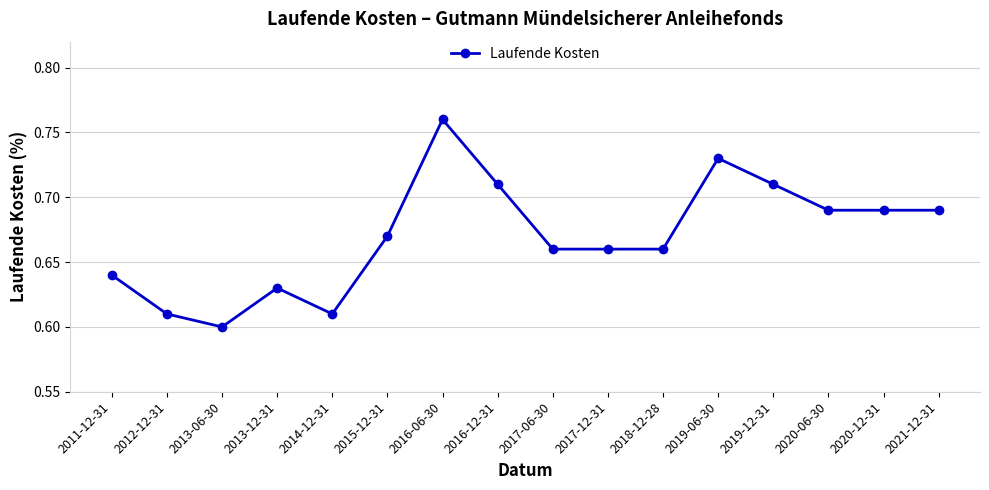

What is the label of the 11th point from the right?

2015-12-31